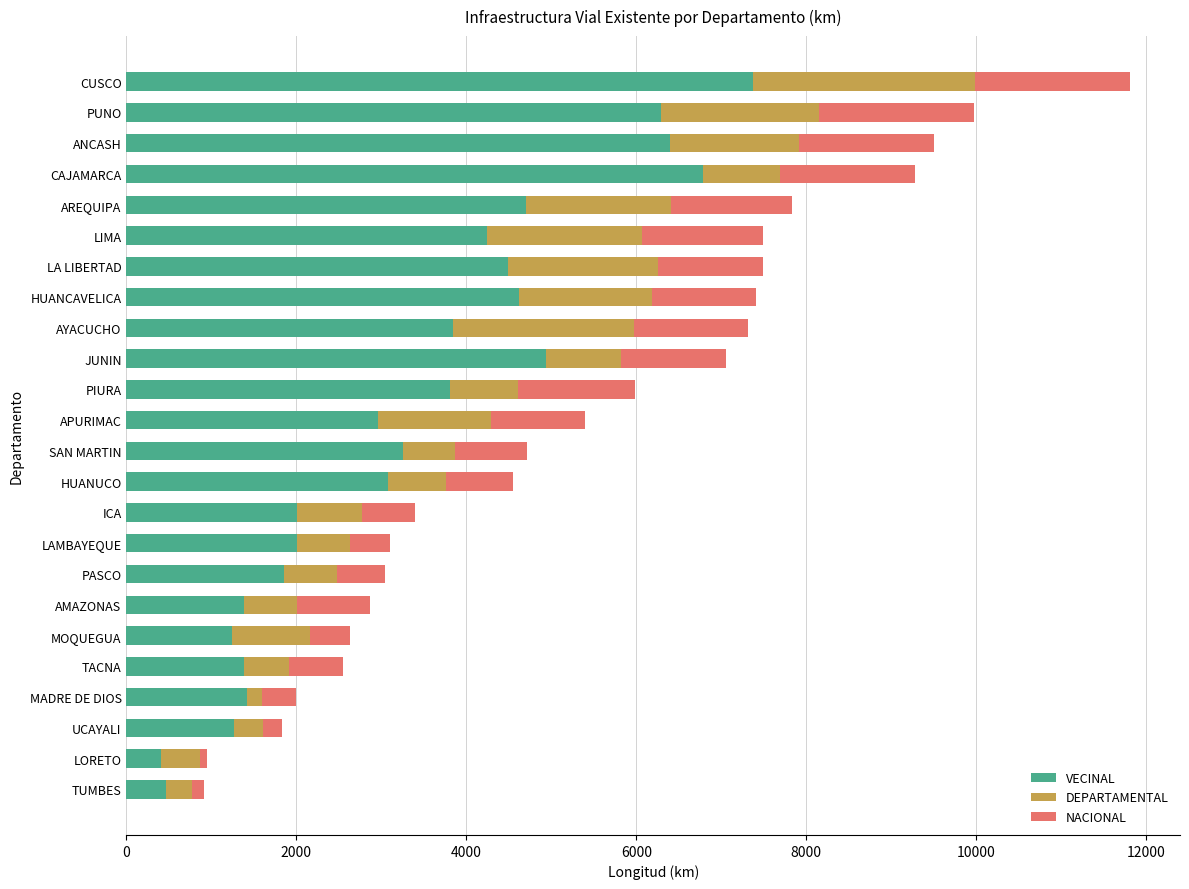

What is the difference between the second highest and minimum values in the VECINAL series?

6376.9